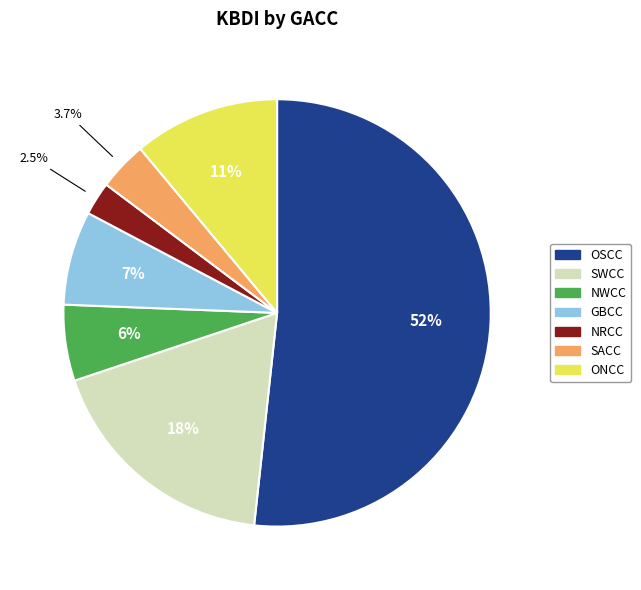

Which slice is the smallest?

NRCC